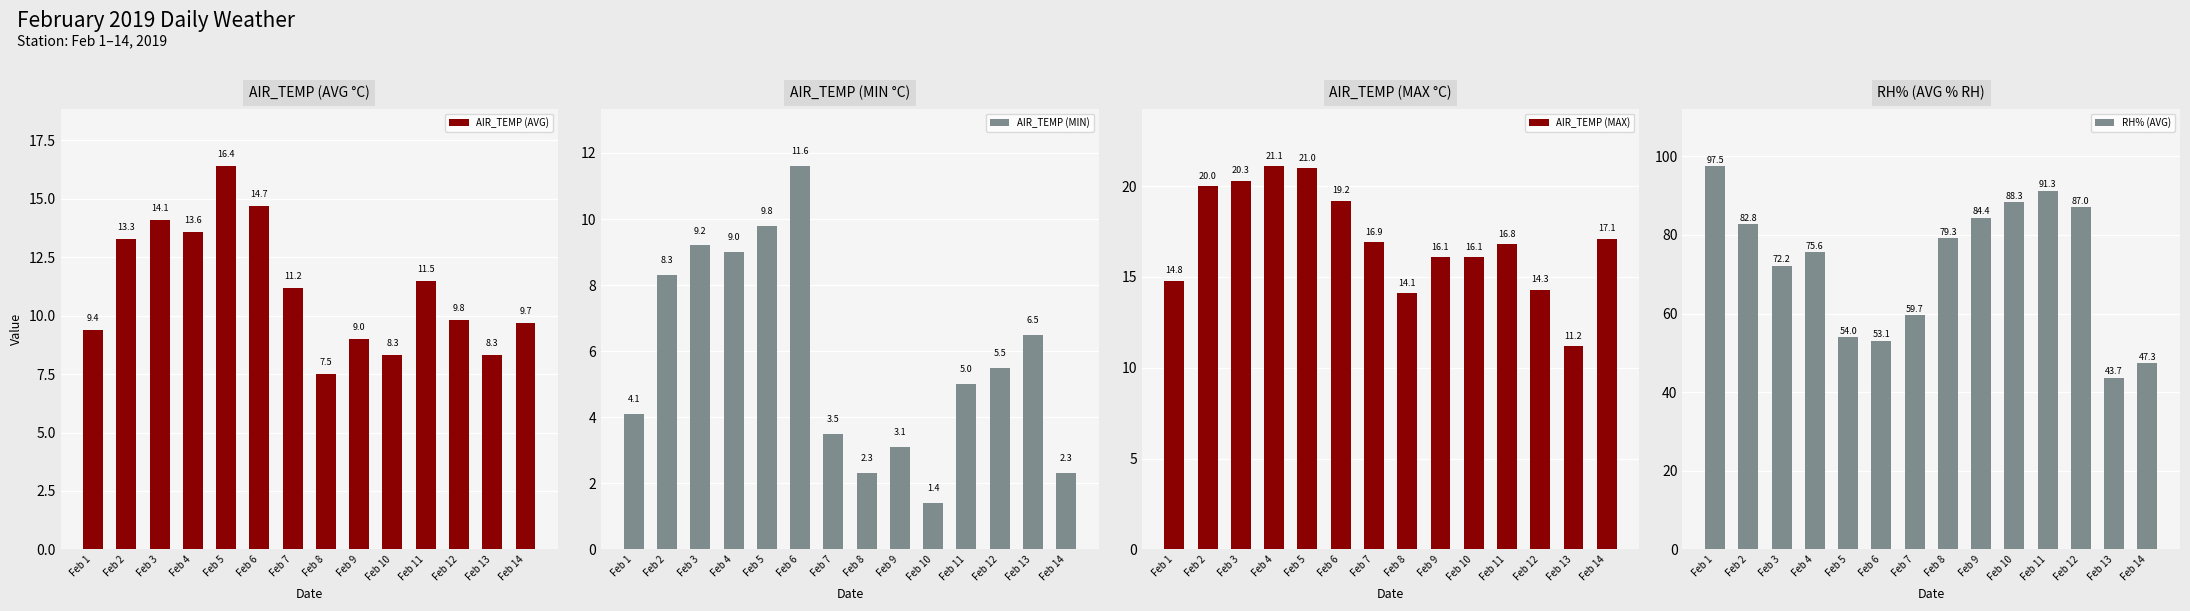

Reading left to right, what are all the values shown in this chart?

AIR_TEMP (AVG): Feb 1=9.4	Feb 2=13.3	Feb 3=14.1	Feb 4=13.6	Feb 5=16.4	Feb 6=14.7	Feb 7=11.2	Feb 8=7.5	Feb 9=9.0	Feb 10=8.3	Feb 11=11.5	Feb 12=9.8	Feb 13=8.3	Feb 14=9.7
AIR_TEMP (MIN): Feb 1=4.1	Feb 2=8.3	Feb 3=9.2	Feb 4=9.0	Feb 5=9.8	Feb 6=11.6	Feb 7=3.5	Feb 8=2.3	Feb 9=3.1	Feb 10=1.4	Feb 11=5.0	Feb 12=5.5	Feb 13=6.5	Feb 14=2.3
AIR_TEMP (MAX): Feb 1=14.8	Feb 2=20.0	Feb 3=20.3	Feb 4=21.1	Feb 5=21.0	Feb 6=19.2	Feb 7=16.9	Feb 8=14.1	Feb 9=16.1	Feb 10=16.1	Feb 11=16.8	Feb 12=14.3	Feb 13=11.2	Feb 14=17.1
RH% (AVG): Feb 1=97.5	Feb 2=82.8	Feb 3=72.2	Feb 4=75.6	Feb 5=54.0	Feb 6=53.1	Feb 7=59.7	Feb 8=79.3	Feb 9=84.4	Feb 10=88.3	Feb 11=91.3	Feb 12=87.0	Feb 13=43.7	Feb 14=47.3